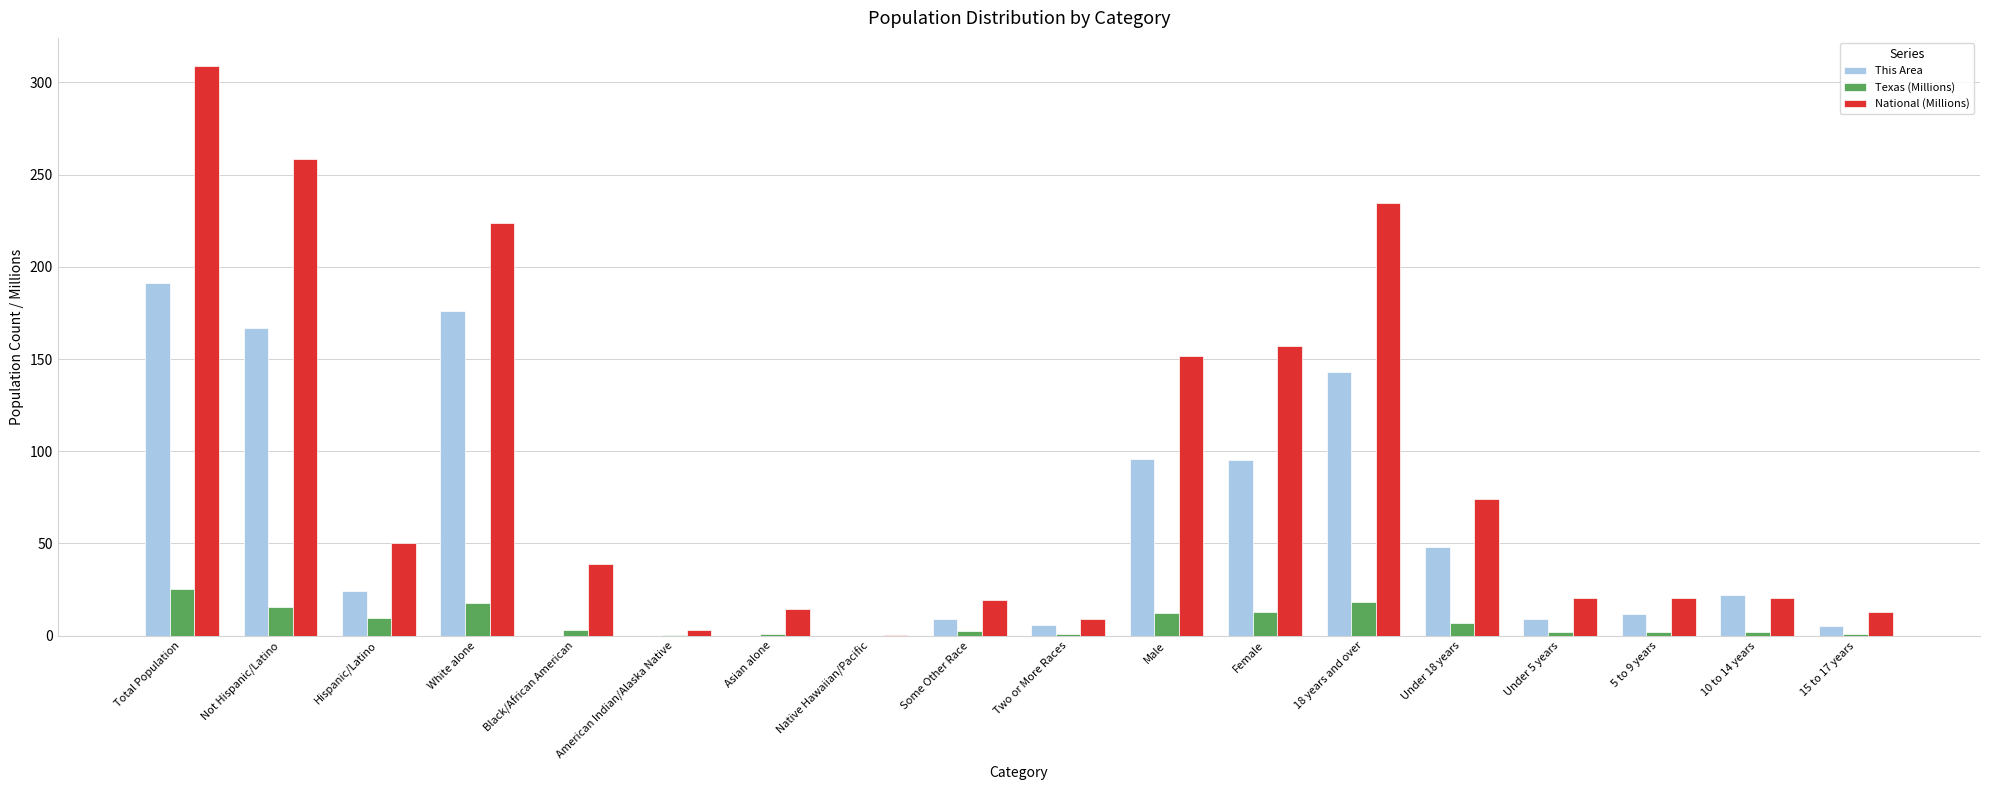

Which series changed the most between Hispanic/Latino and 15 to 17 years?

National (Millions)